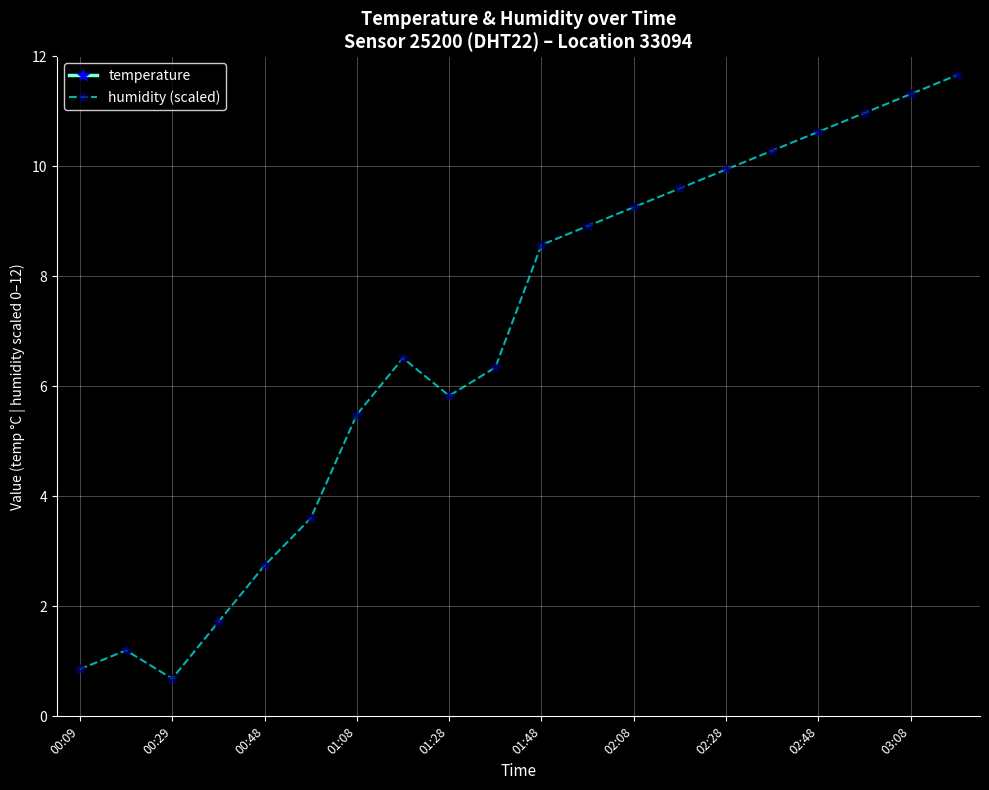

True or false: humidity (scaled) and temperature cross at least once.

False